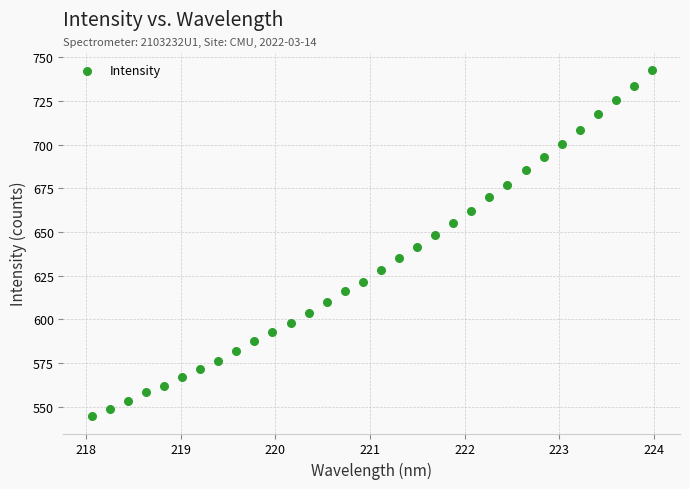

What is the range of Y values (max minus min)?

197.9